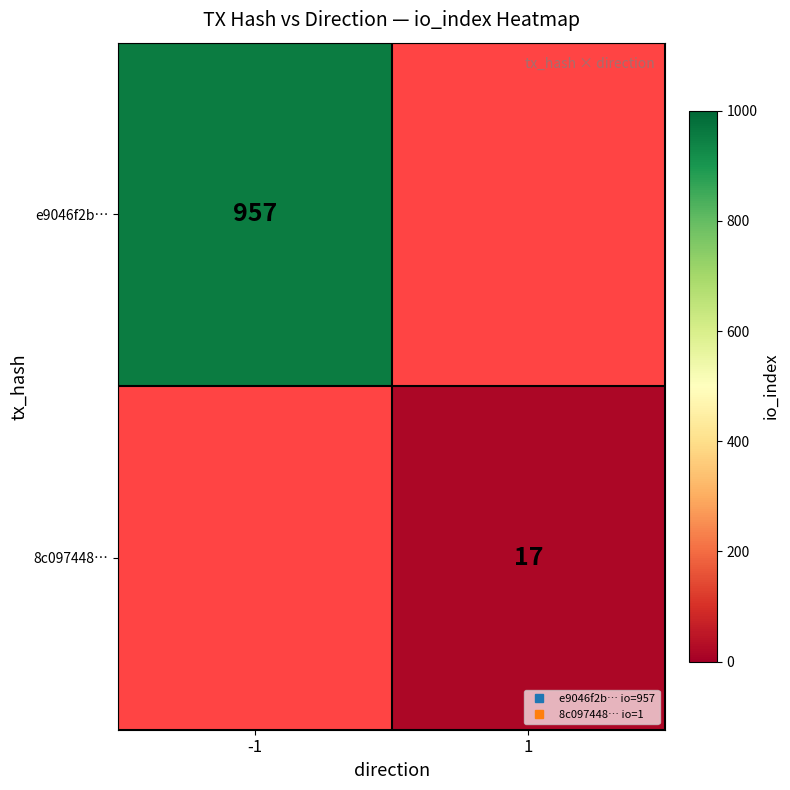

What is the minimum value shown in the chart?

17.0